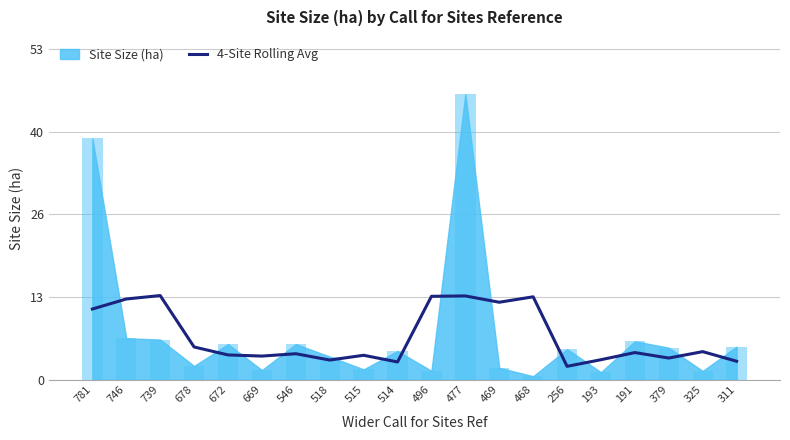

True or false: the data shows 13.4 at 477.

True